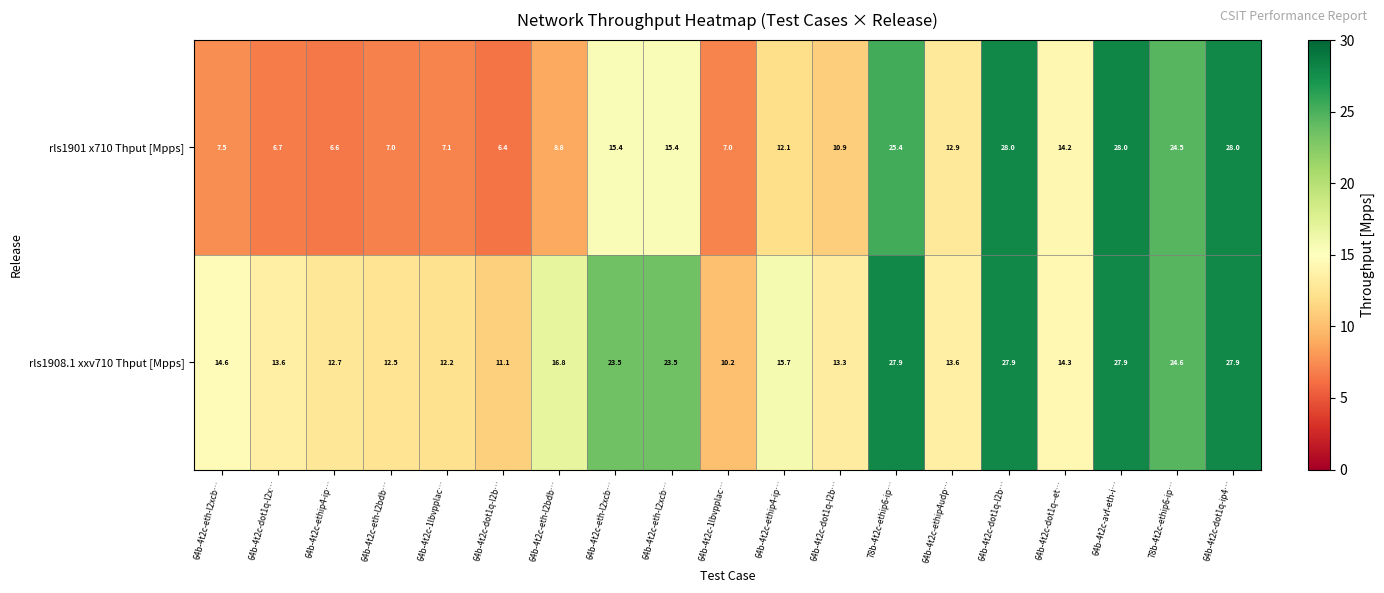

How many categories are shown in the chart?

19